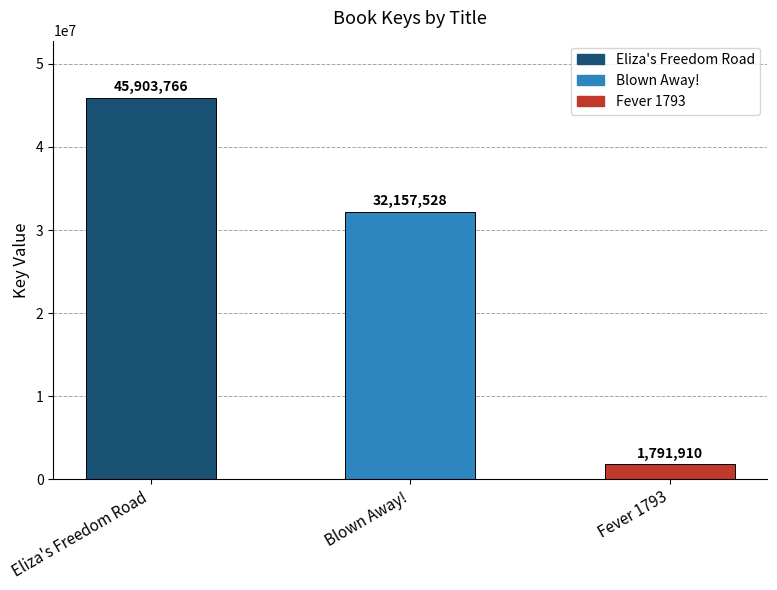

What is the sum of all values?

79853204